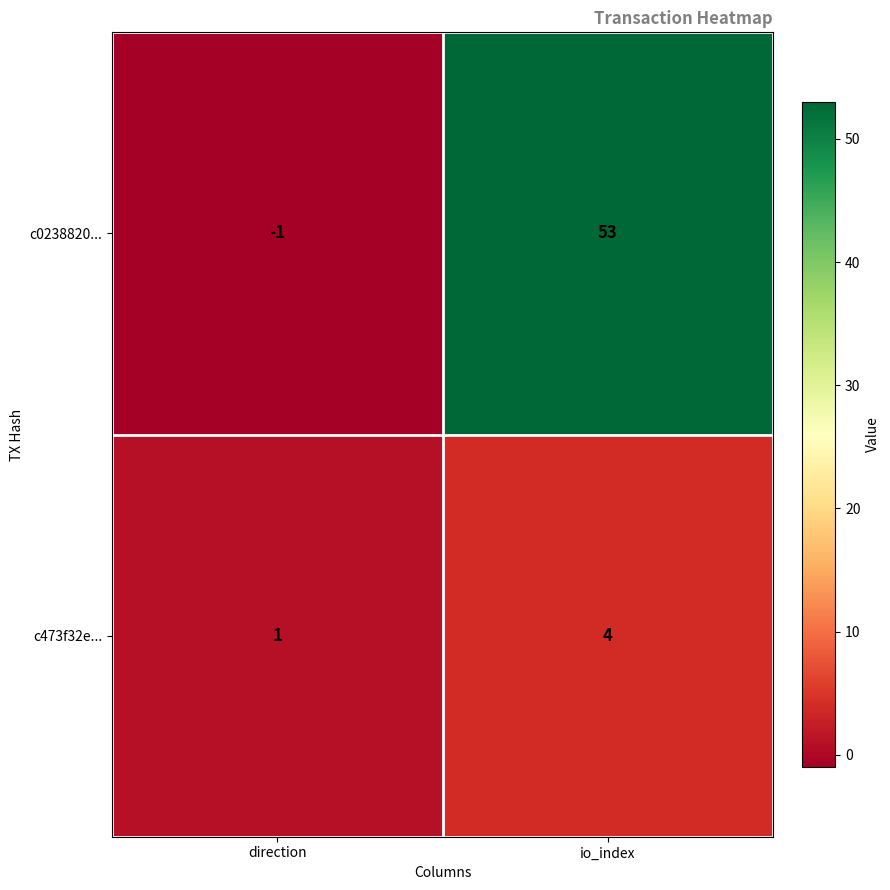

Rank the series by their maximum value, from highest to lowest.

c0238820..., c473f32e...